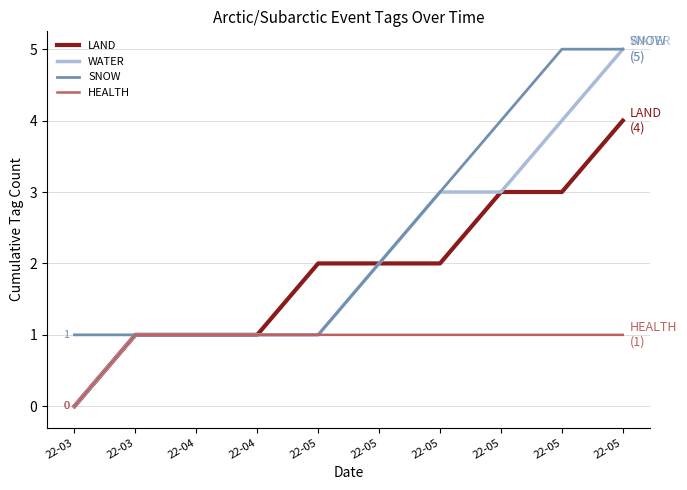

Which series has the largest total across all categories?

SNOW